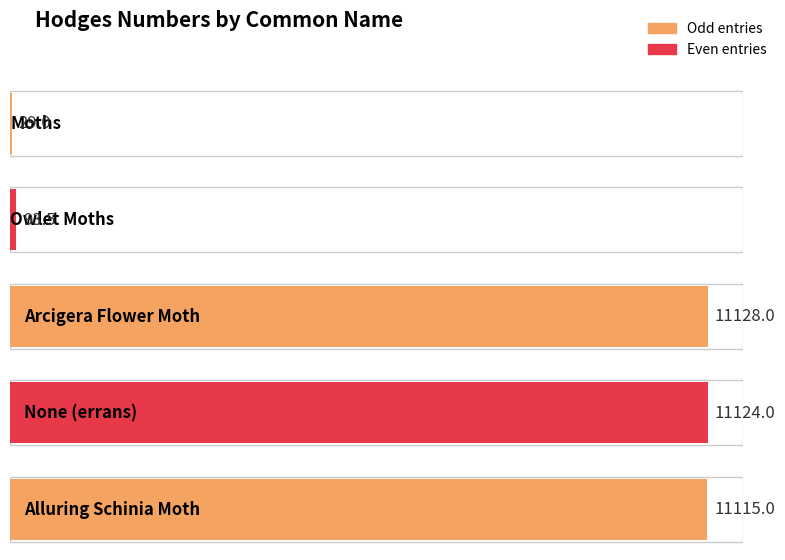

Which label corresponds to the largest value in the chart?

Arcigera Flower Moth